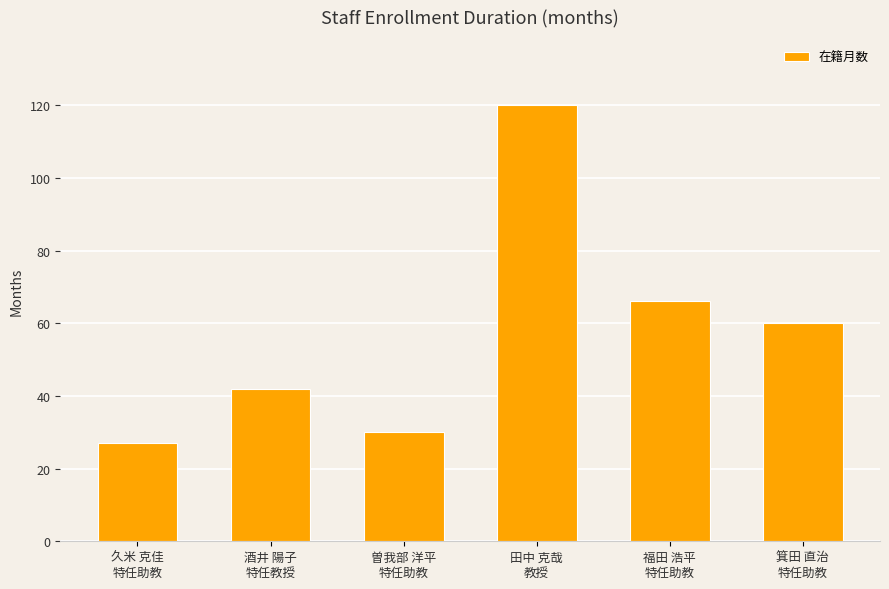

At which label is the value closest to 73?

福田 浩平
特任助教